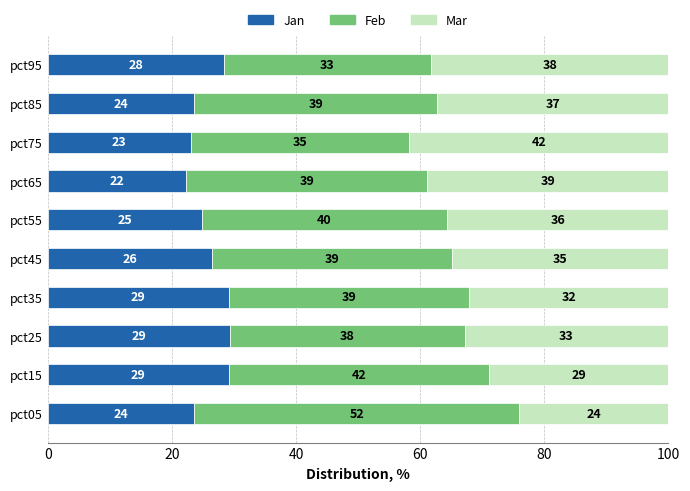

What is the maximum value for Jan?

29.4